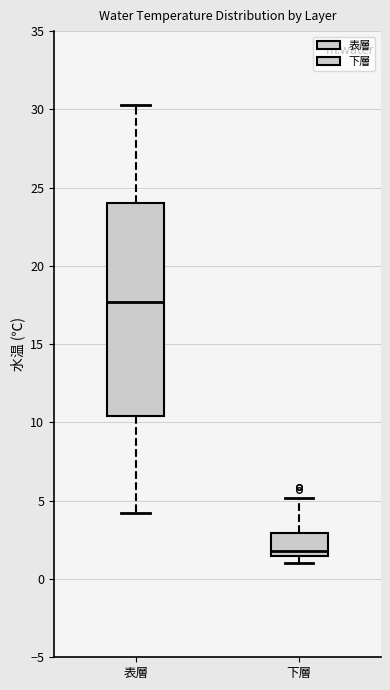

Reading left to right, transcribe this box plot: for each box, give where its median line is, the range the box spans, and where its two whiskers end, as read against the y-axis. The values are not printed on the chart, so give them approximately, as read against the axis.

表層: median 17.5, box 10.5 to 24.0, whiskers 4.0 to 30.5
下層: median 2.0, box 1.5 to 3.0, whiskers 1.0 to 5.0